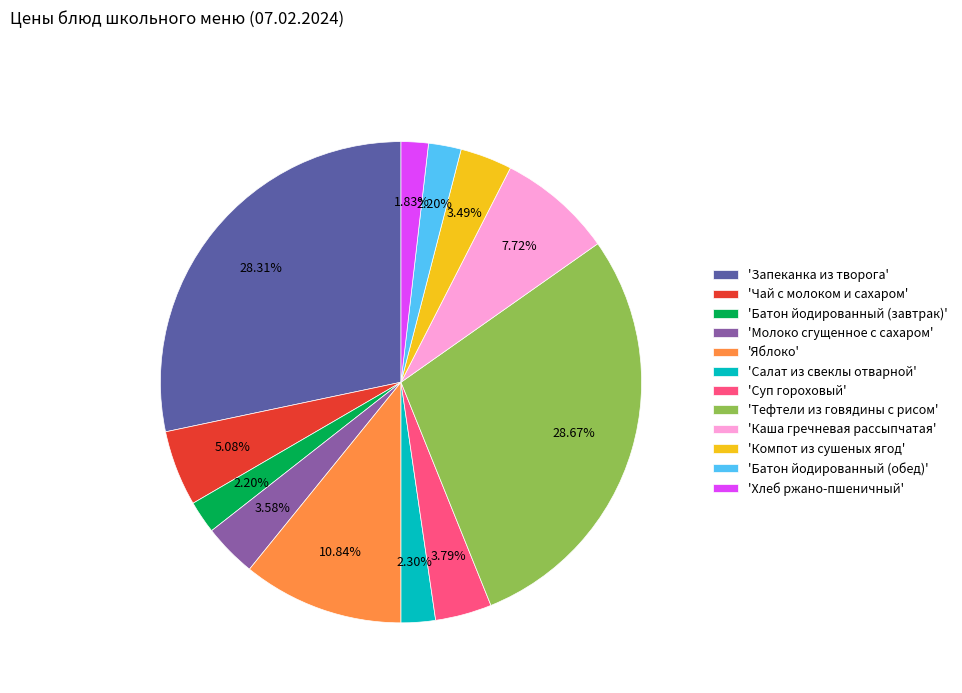

Approximately how many times larger is the value at 'Тефтели из говядины с рисом' compared to 'Компот из сушеных ягод'?

8.2